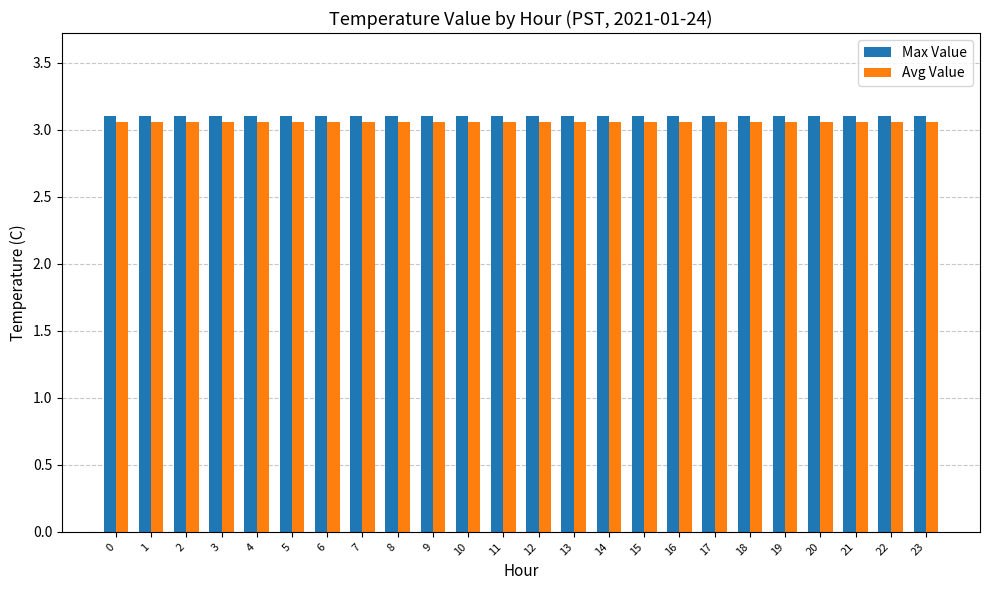

What are all the series names shown in the legend?

Max Value, Avg Value